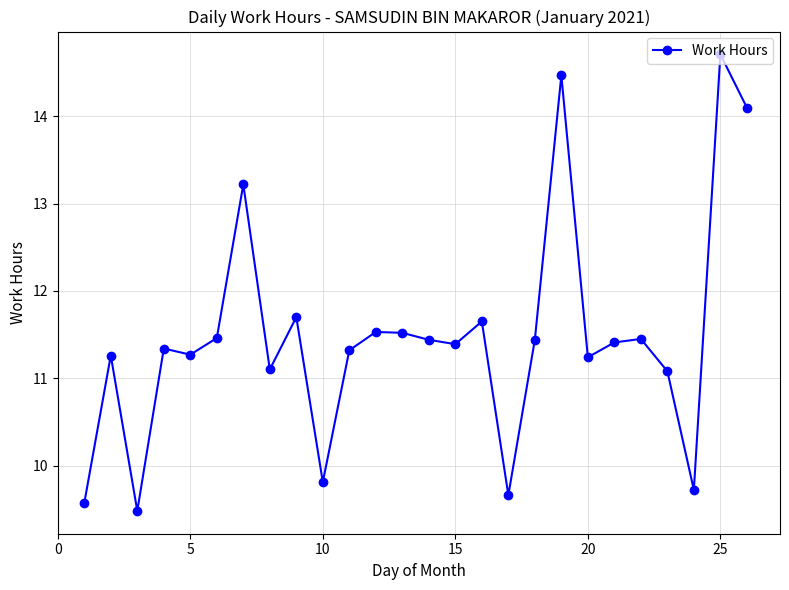

What is the value of the 24th point from the left?

9.7